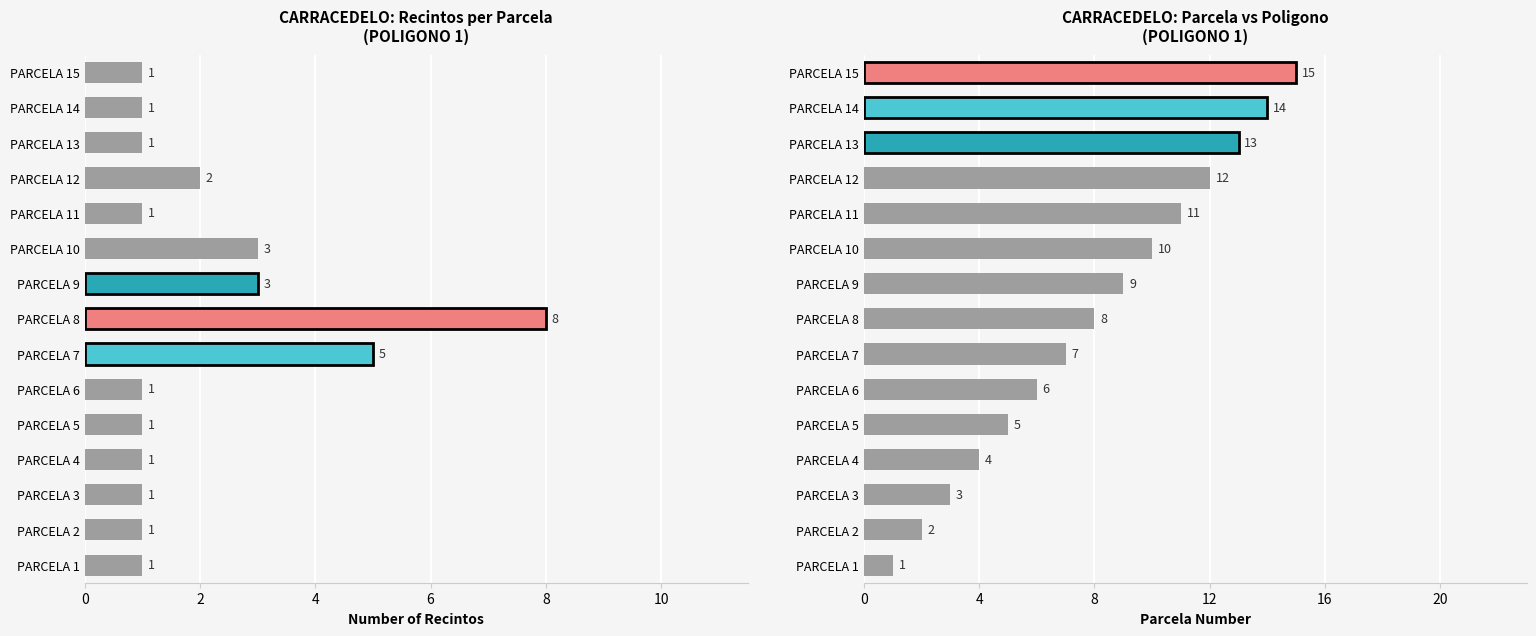

What is the average value of the Parcela series?

8